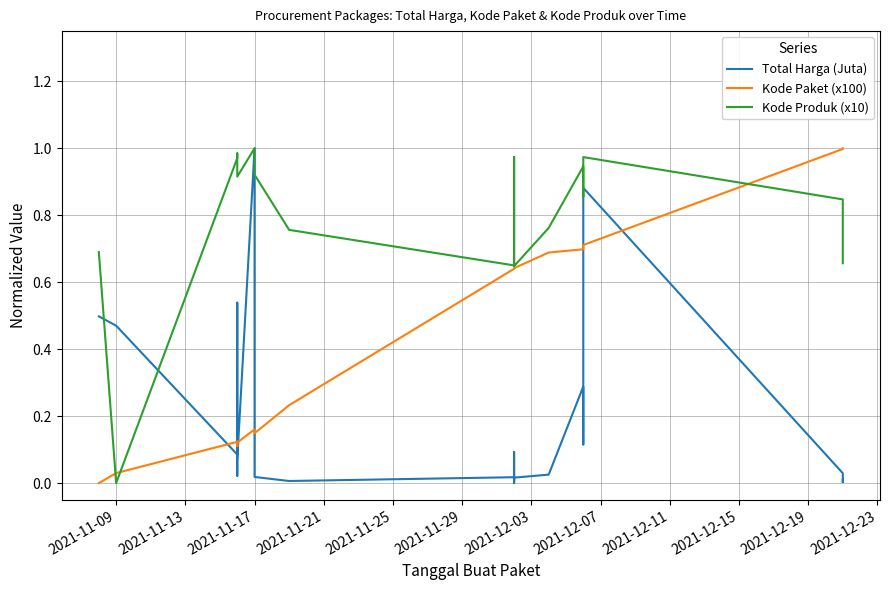

What is the label of the 6th point from the left?

2021-11-29